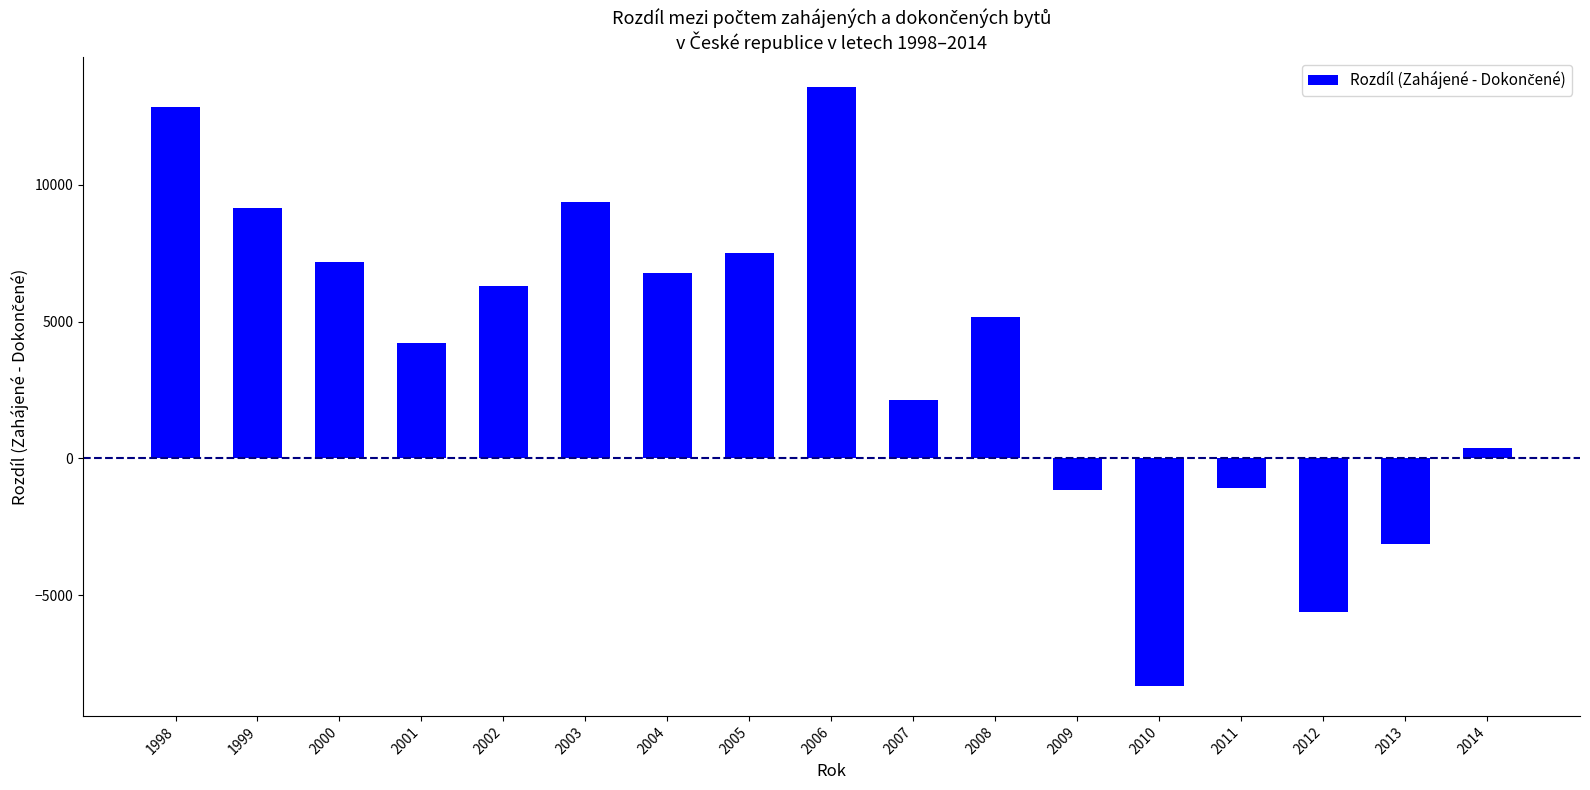

Approximately how many times larger is the value at 2005 compared to 1998?

0.6